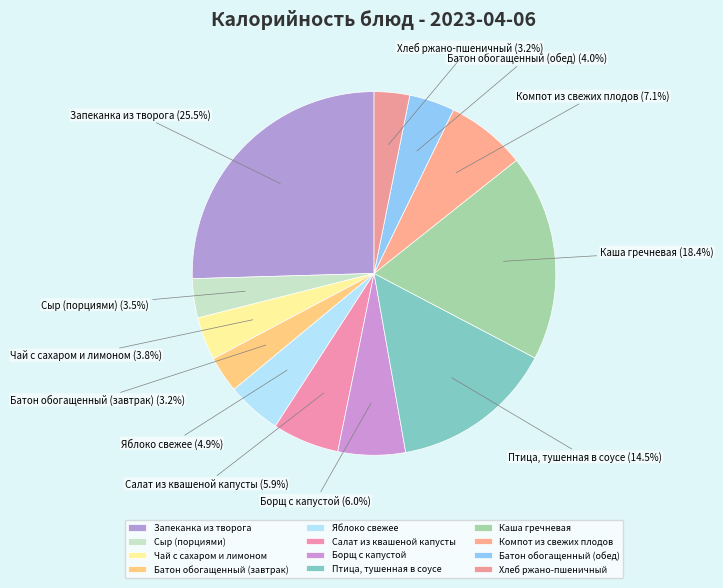

Which has a higher value, Каша гречневая or Борщ с капустой?

Каша гречневая